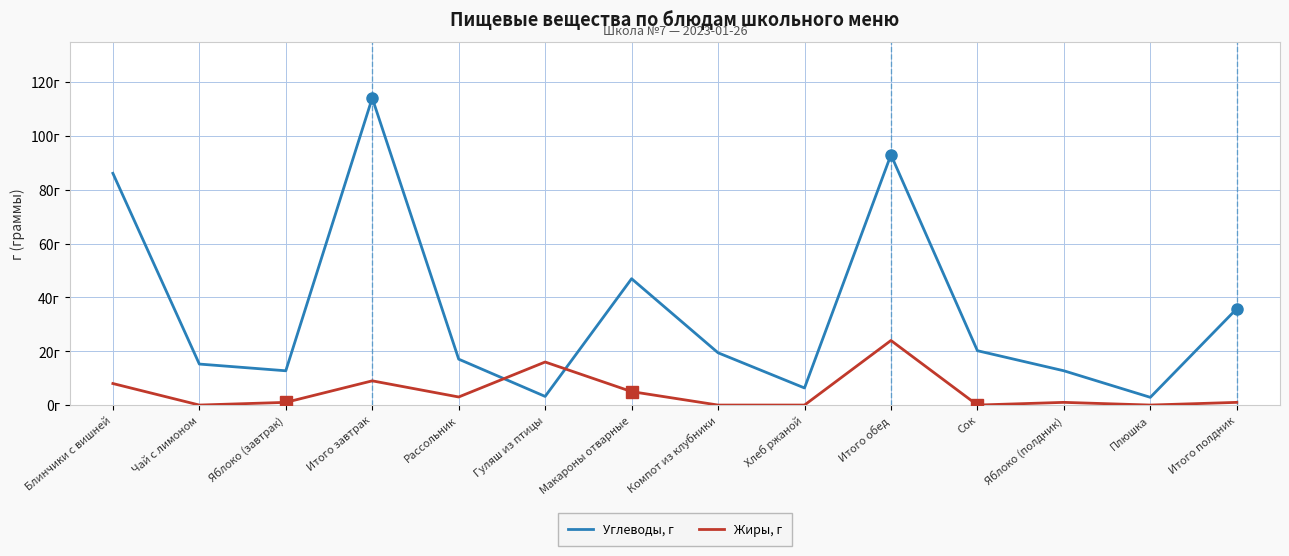

Rank the series by their average value, from highest to lowest.

Углеводы, г, Жиры, г